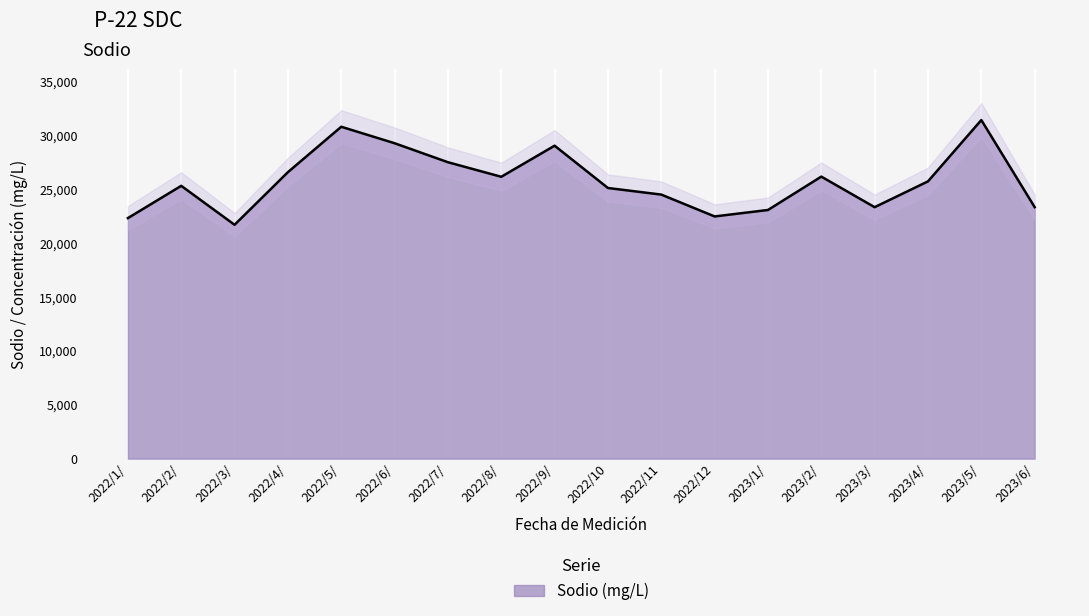

What is the highest value of the Sodio (mg/L) series?

31462.7